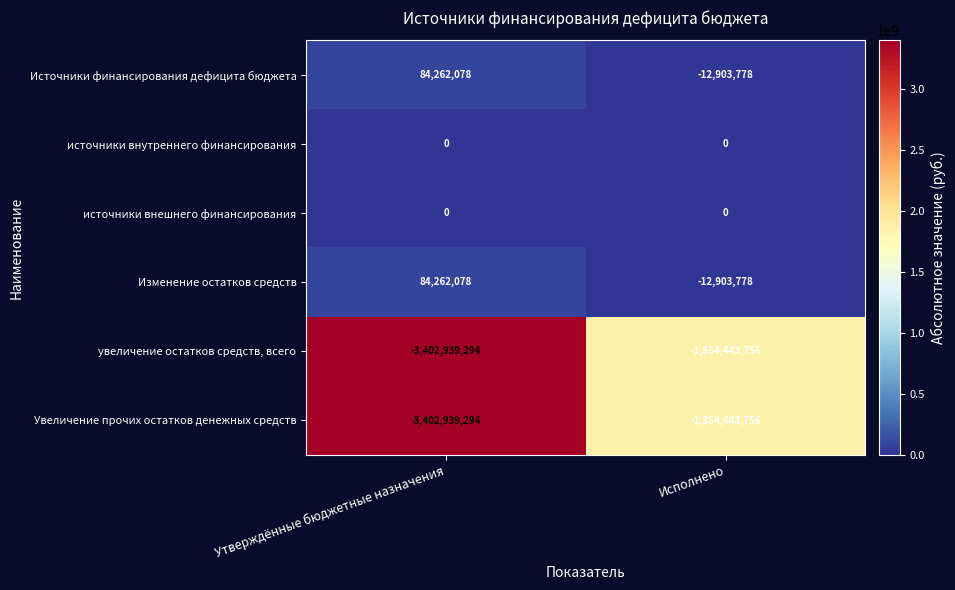

Read the Увеличение прочих остатков денежных средств value at Утверждённые бюджетные назначения.

-3402939294